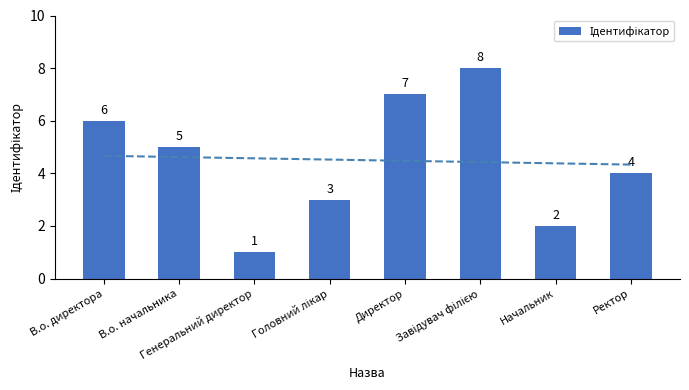

How many distinct data groups are displayed?

1